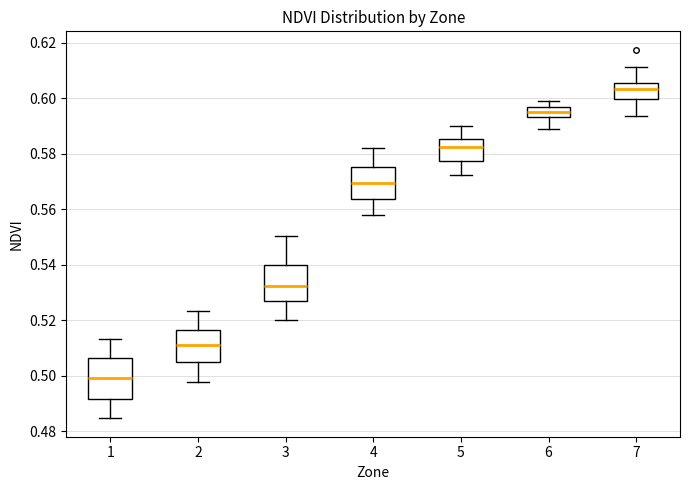

Reading left to right, read every box against the y-axis: the position of its median line, the range the box covers, and the ends of its whiskers. The values are not printed on the chart, so give them approximately, as read against the axis.

1: median 0.500, box 0.492 to 0.506, whiskers 0.484 to 0.514
2: median 0.512, box 0.504 to 0.516, whiskers 0.498 to 0.524
3: median 0.532, box 0.526 to 0.540, whiskers 0.520 to 0.550
4: median 0.570, box 0.564 to 0.576, whiskers 0.558 to 0.582
5: median 0.582, box 0.578 to 0.586, whiskers 0.572 to 0.590
6: median 0.596 (inside the box), box 0.594 to 0.596, whiskers 0.590 to 0.598
7: median 0.604, box 0.600 to 0.606, whiskers 0.594 to 0.612